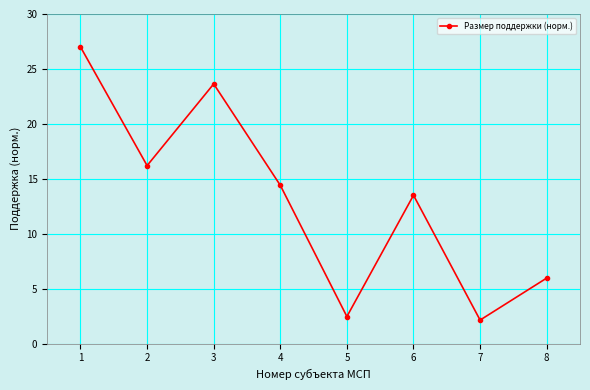

What is the maximum value shown in the chart?

27.0